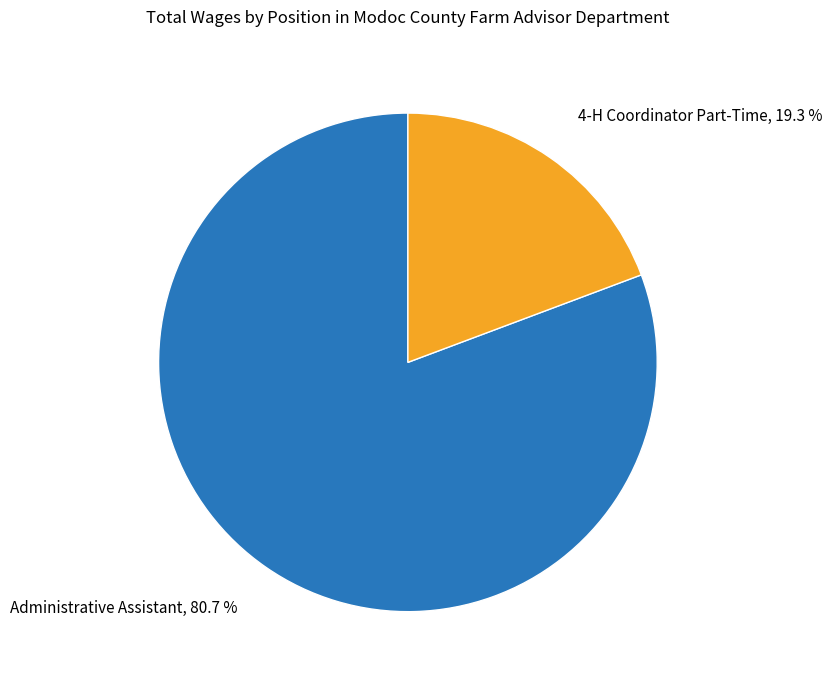

What percentage is the 4-H Coordinator Part-Time slice, to the nearest percent?

19%